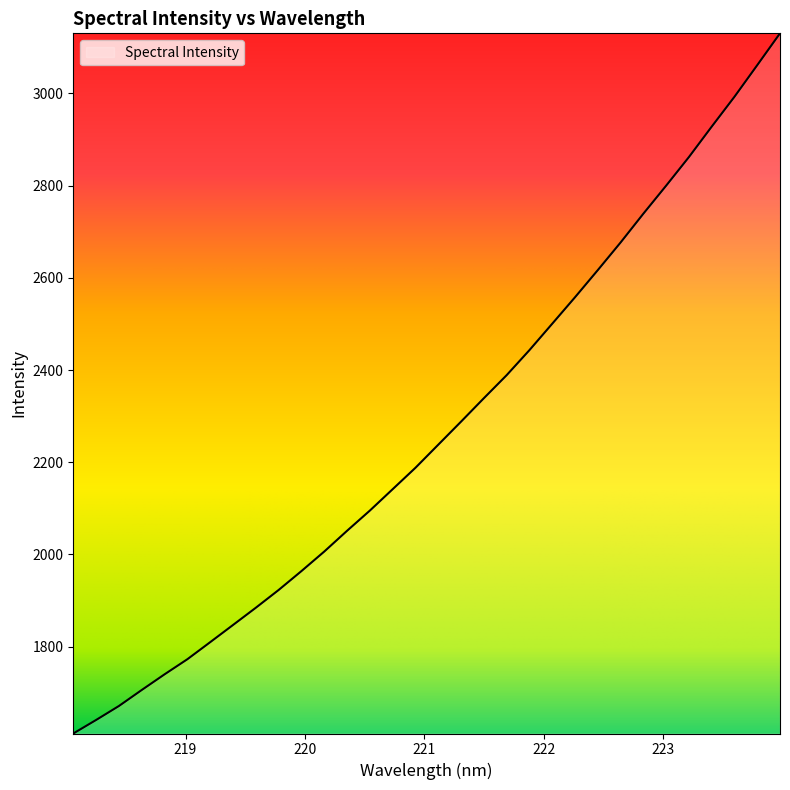

What is the difference between the maximum and minimum values?

1519.1